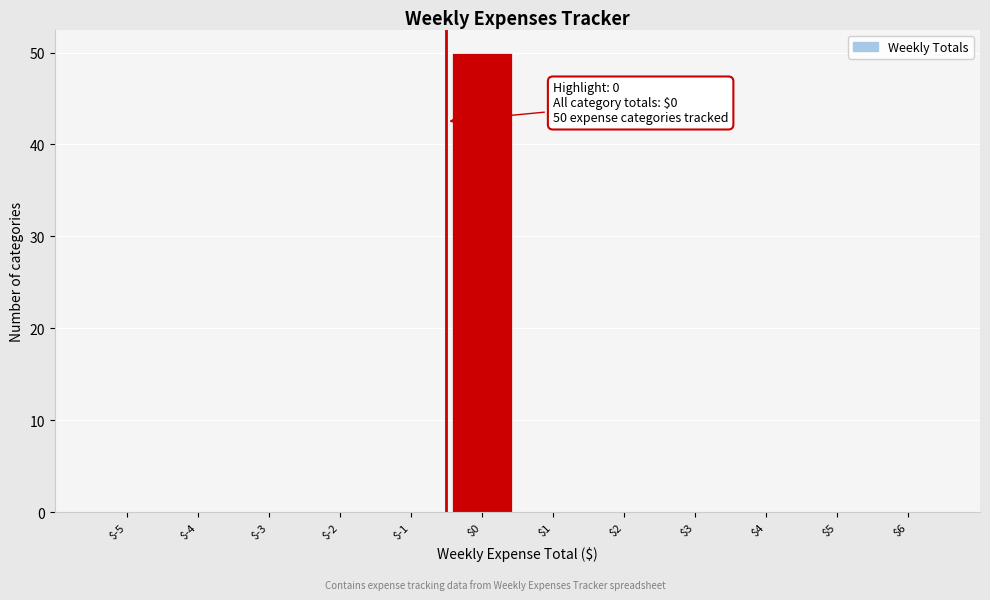

What is the greatest value displayed?

50